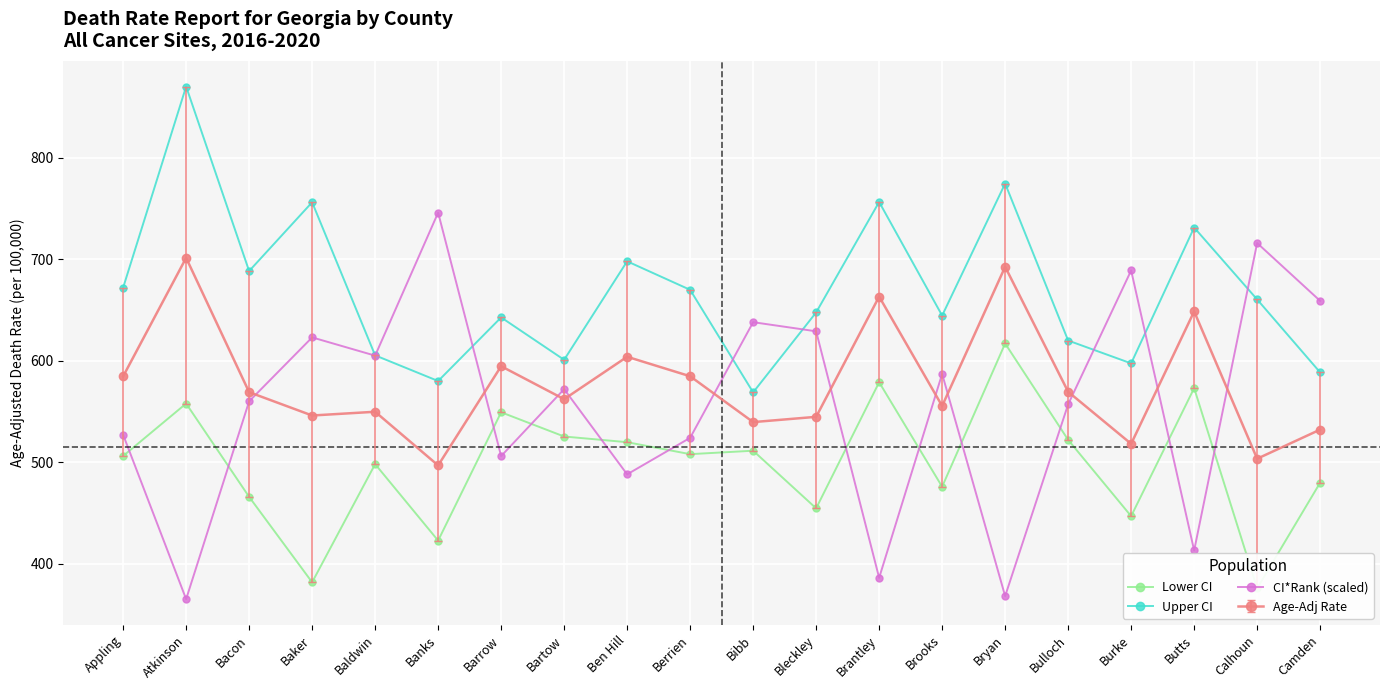

Which series has the largest total across all categories?

Upper CI